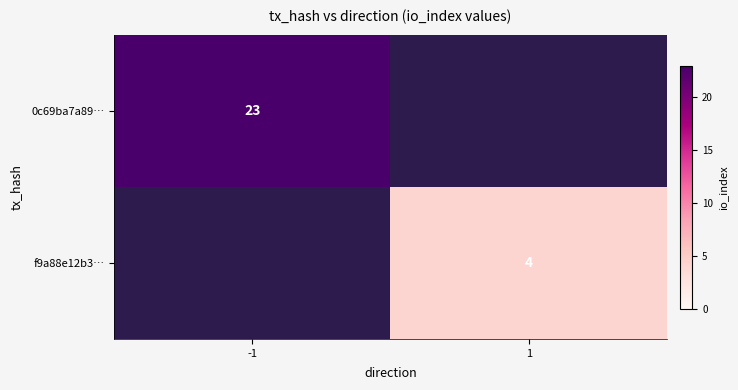

True or false: 0c69ba7a89… has a value of 34 at -1.

False